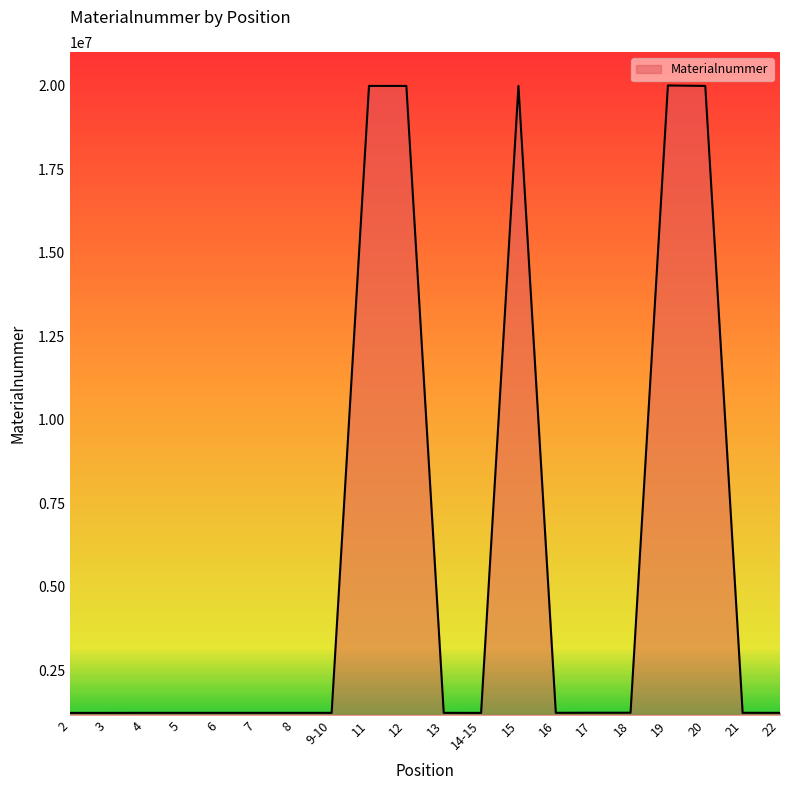

What is the maximum value shown in the chart?

20015836